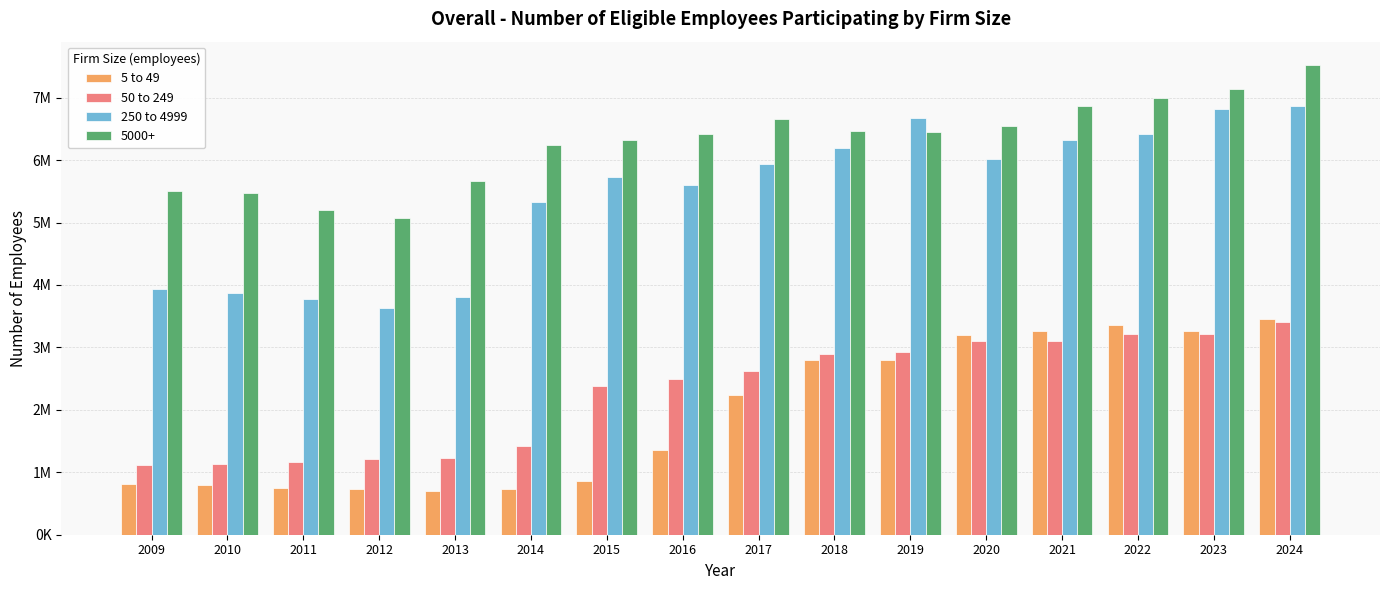

The 250 to 4999 series shows 3806000 at 2013. True or false?

True